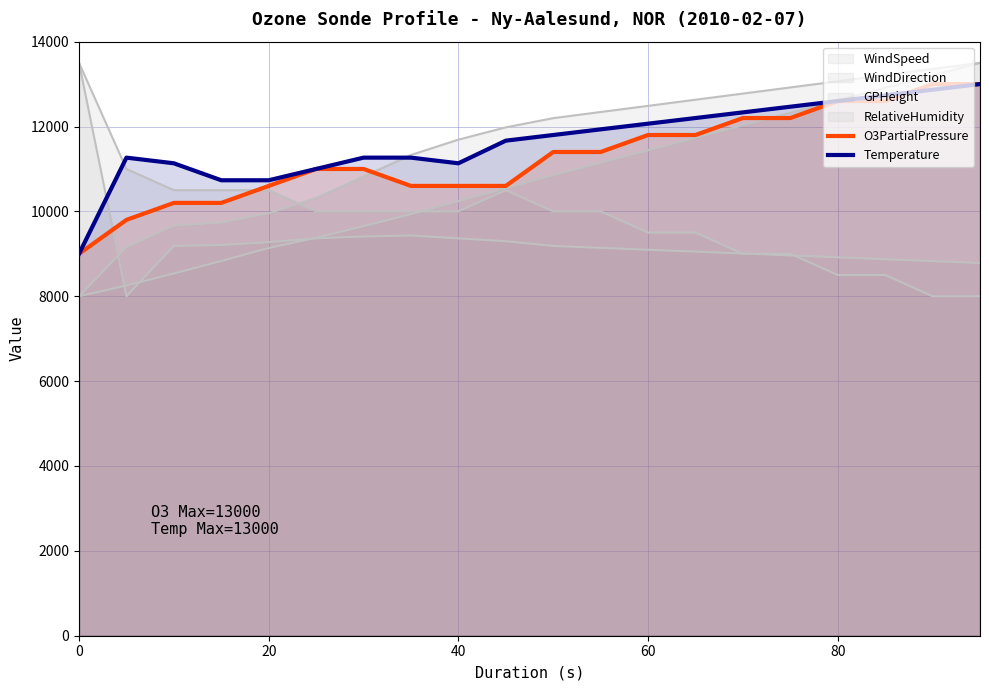

After their last crossing, which series has the higher values: Temperature or O3PartialPressure?

Temperature